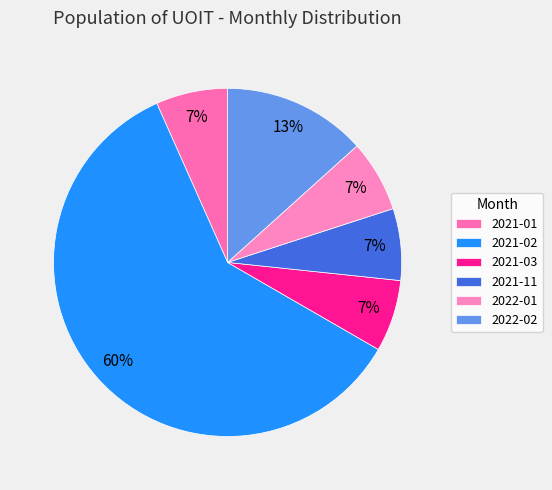

Count the number of slices in the pie.

6